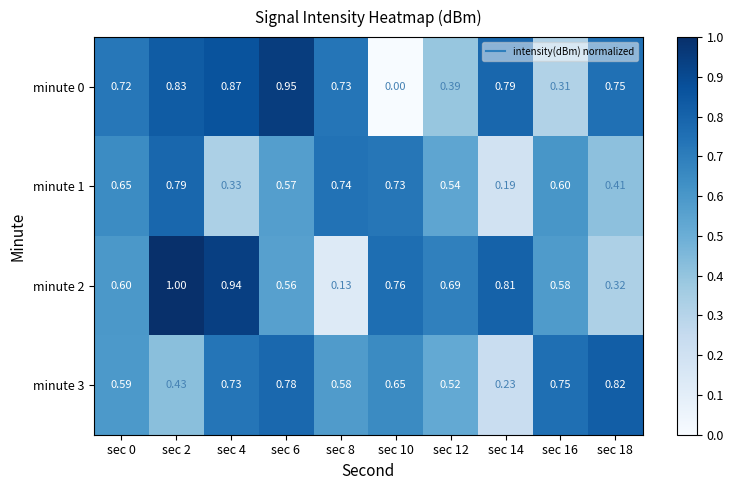

Is the value of minute 1 at sec 16 greater than the value of minute 2 at sec 4?

No